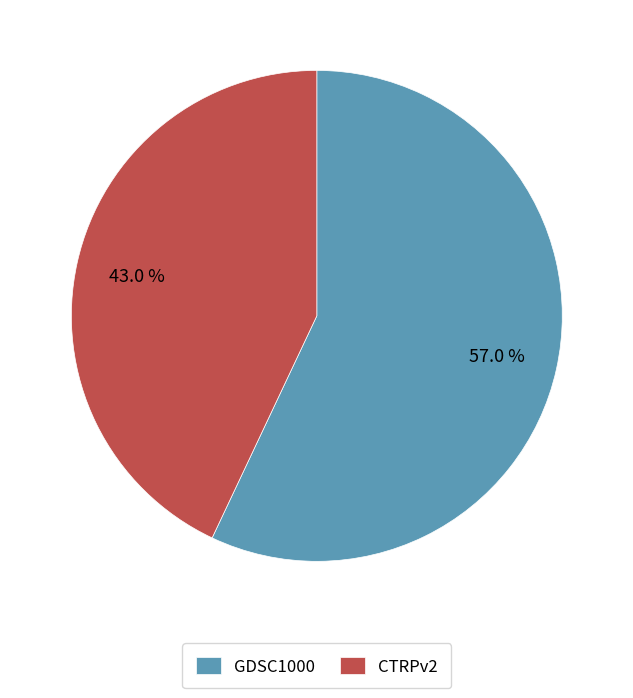

What is the largest slice in the pie chart?

GDSC1000